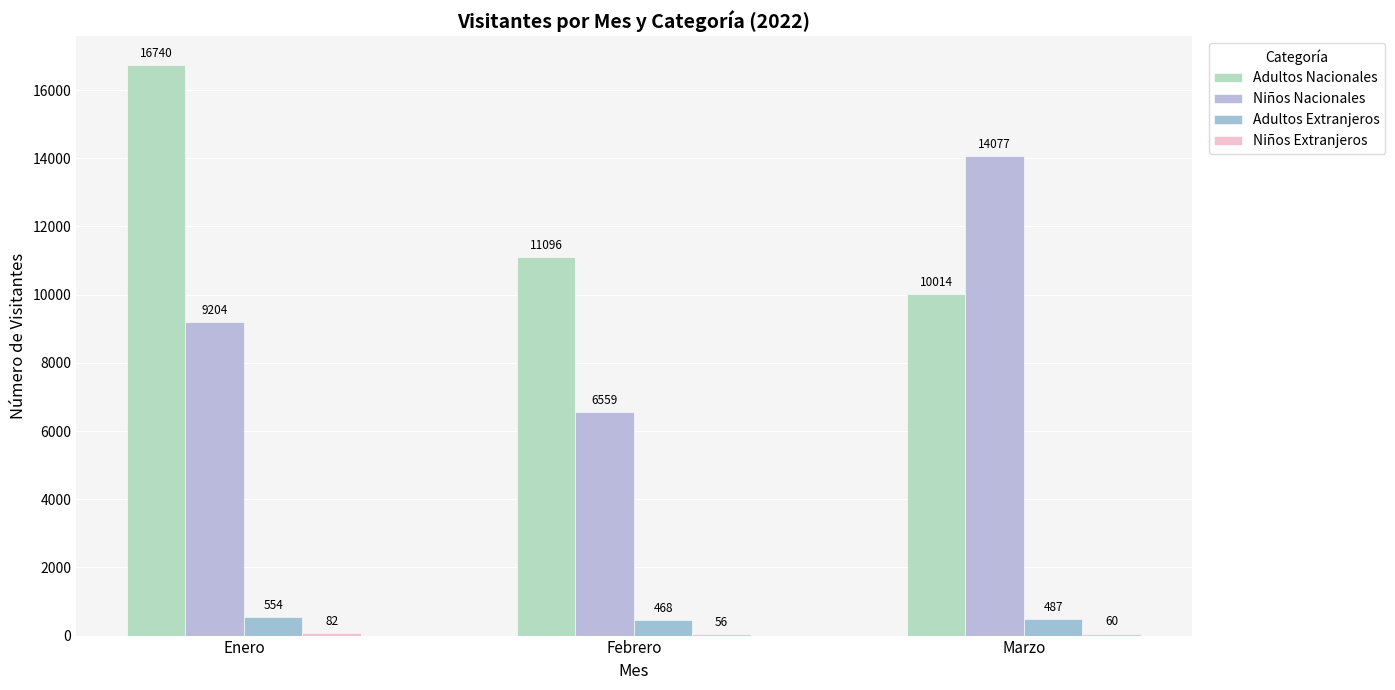

What is the average value of the Adultos Extranjeros series?

503